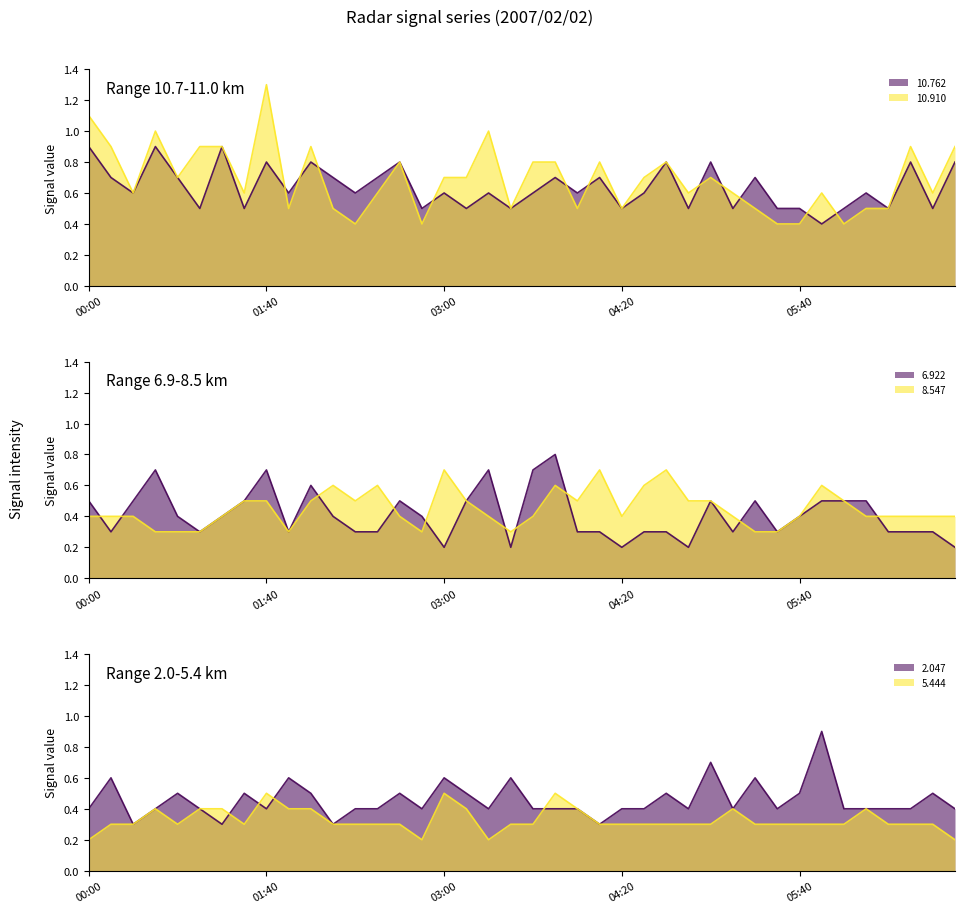

Rank the series at 2007/02/02 06:20 from highest to lowest value.

10.762, 10.910, 8.547, 2.047, 6.922, 5.444